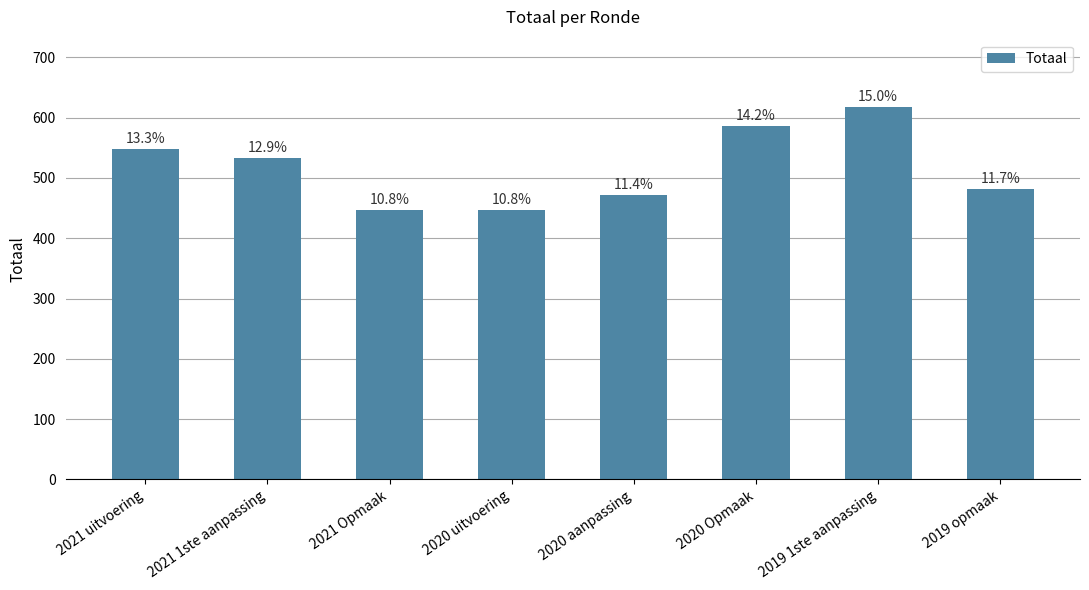

Rank the categories by value from highest to lowest.

2019 1ste aanpassing, 2020 Opmaak, 2021 uitvoering, 2021 1ste aanpassing, 2019 opmaak, 2020 aanpassing, 2021 Opmaak, 2020 uitvoering